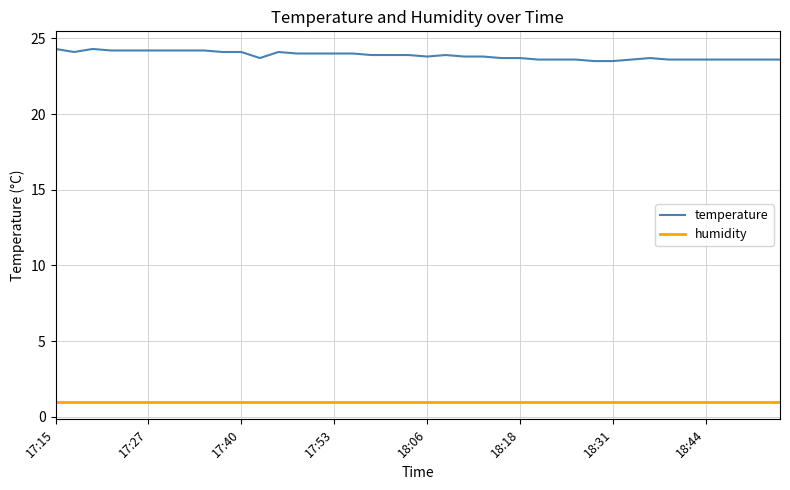

What is the lowest value of the temperature series?

23.5